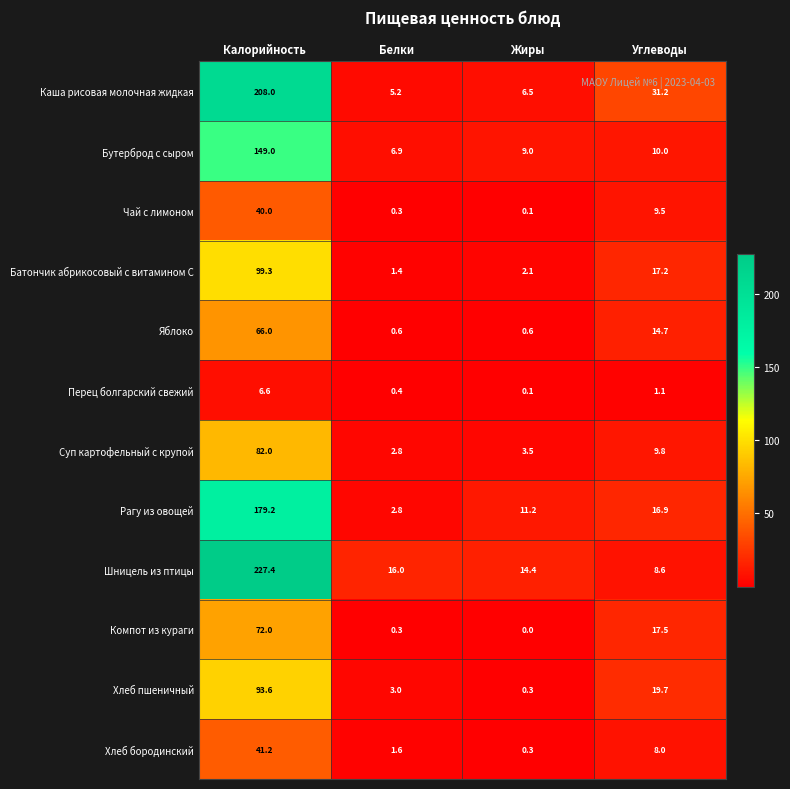

Rank the series by their maximum value, from lowest to highest.

Перец болгарский свежий, Чай с лимоном, Хлеб бородинский, Яблоко, Компот из кураги, Суп картофельный с крупой, Хлеб пшеничный, Батончик абрикосовый с витамином С, Бутерброд с сыром, Рагу из овощей, Каша рисовая молочная жидкая, Шницель из птицы